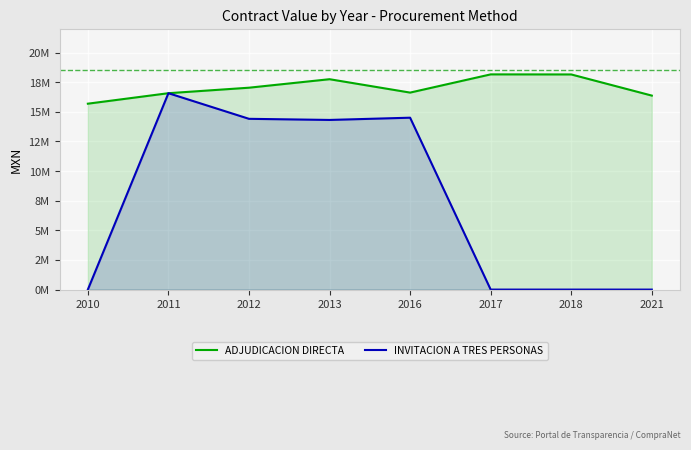

What are all the series names shown in the legend?

ADJUDICACION DIRECTA, INVITACION A TRES PERSONAS